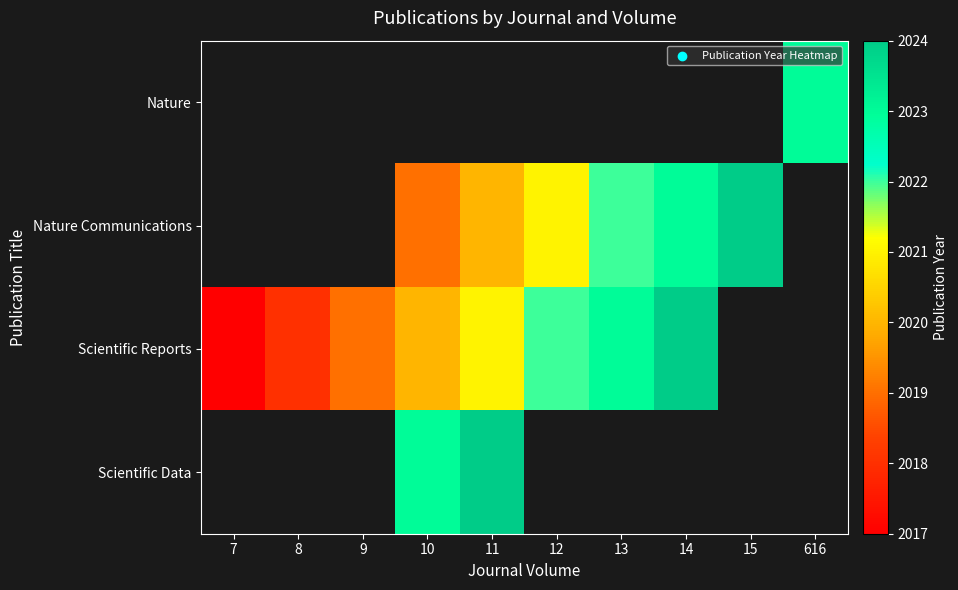

How many data points does each series have?

10